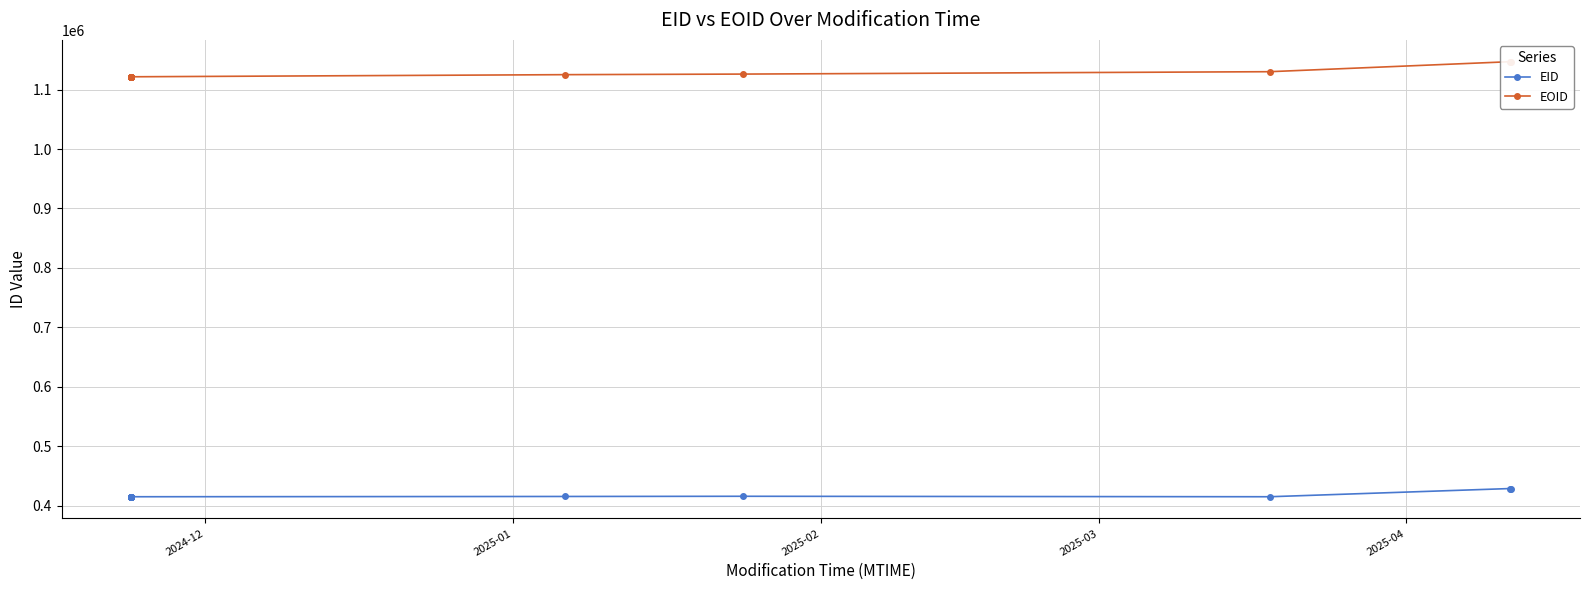

What is the difference between the maximum and minimum values in the EOID series?

25479